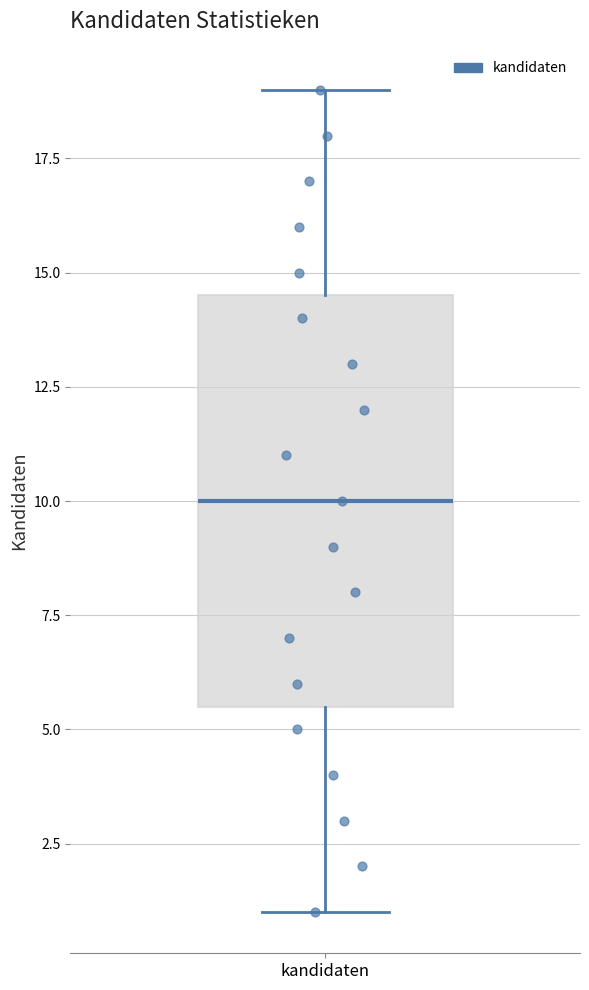

Transcribe this box plot: give where the median line is, the range the box spans, and where the two whiskers end, as read against the y-axis. The values are not printed on the chart, so give them approximately, as read against the axis.

median 10.0, box 5.5 to 14.5, whiskers 1.0 to 19.0